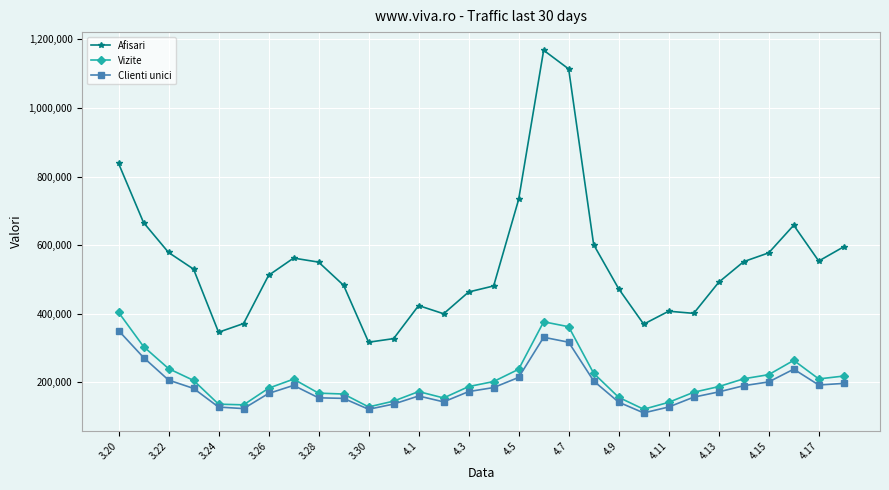

True or false: Vizite and Afisari intersect in this chart.

False